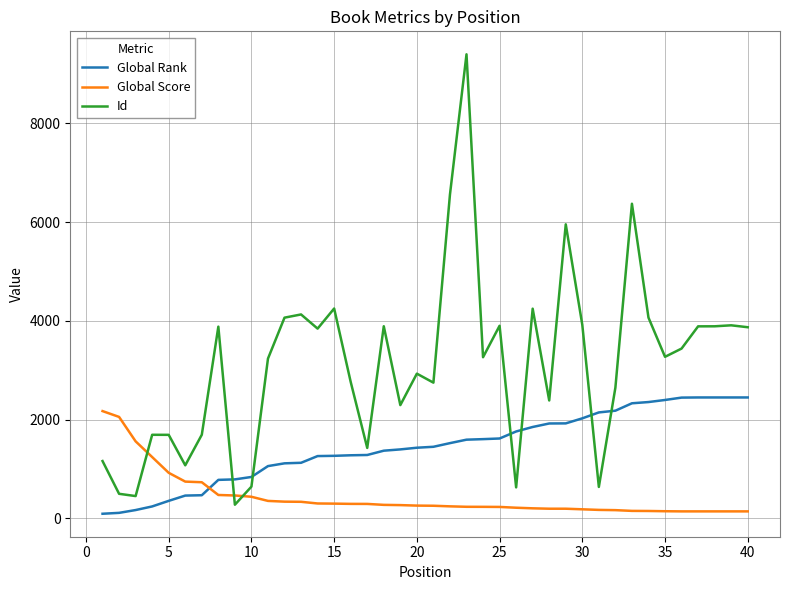

Rank the series by their average value, from lowest to highest.

Global Score, Global Rank, Id